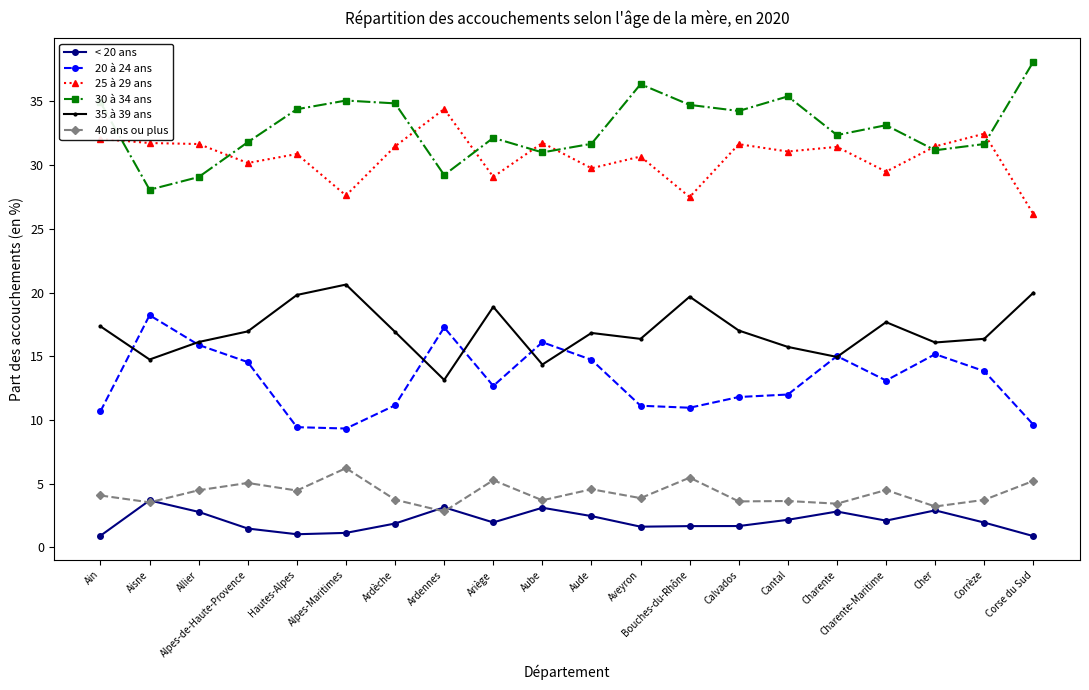

True or false: < 20 ans and 30 à 34 ans intersect in this chart.

False